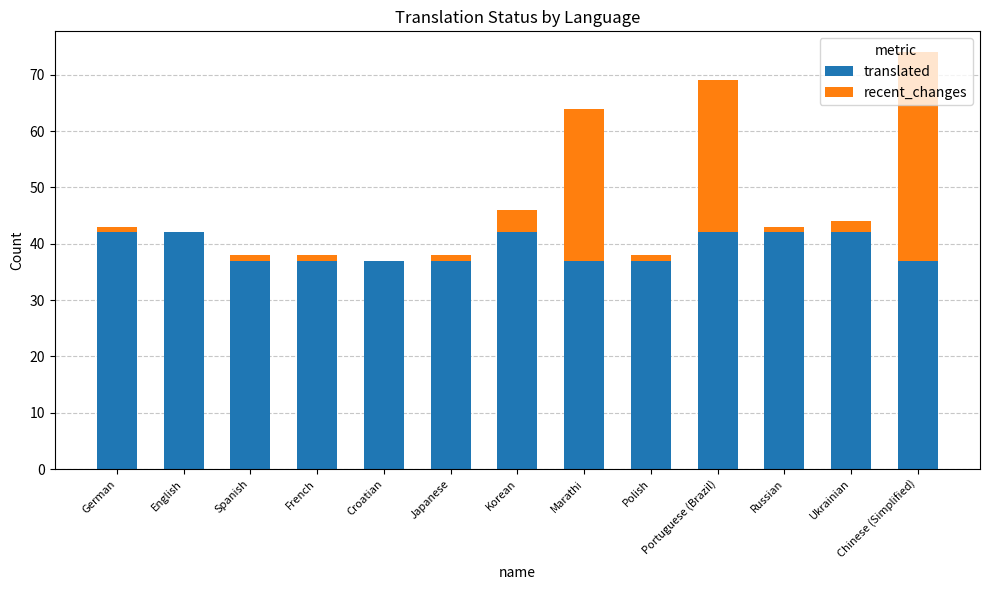

Is it true that translated equals 28 at Korean?

False